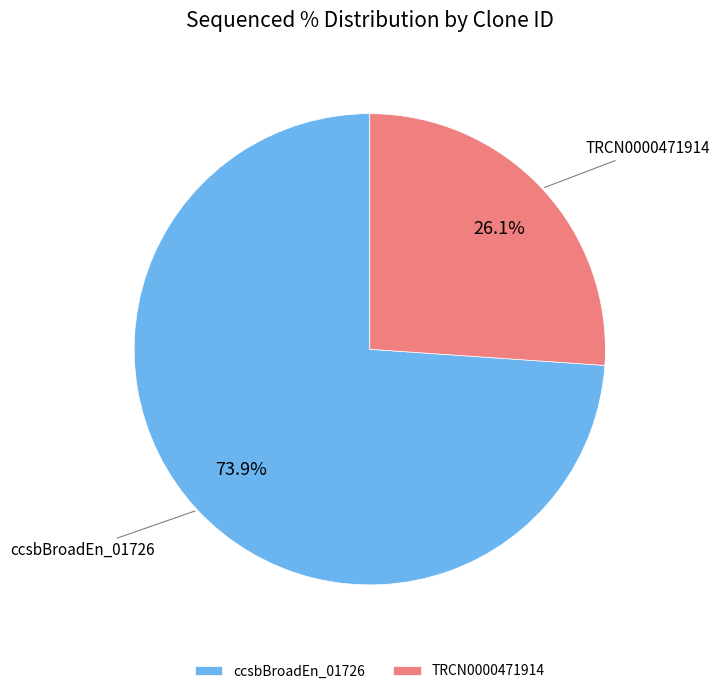

How many segments does this pie chart have?

2